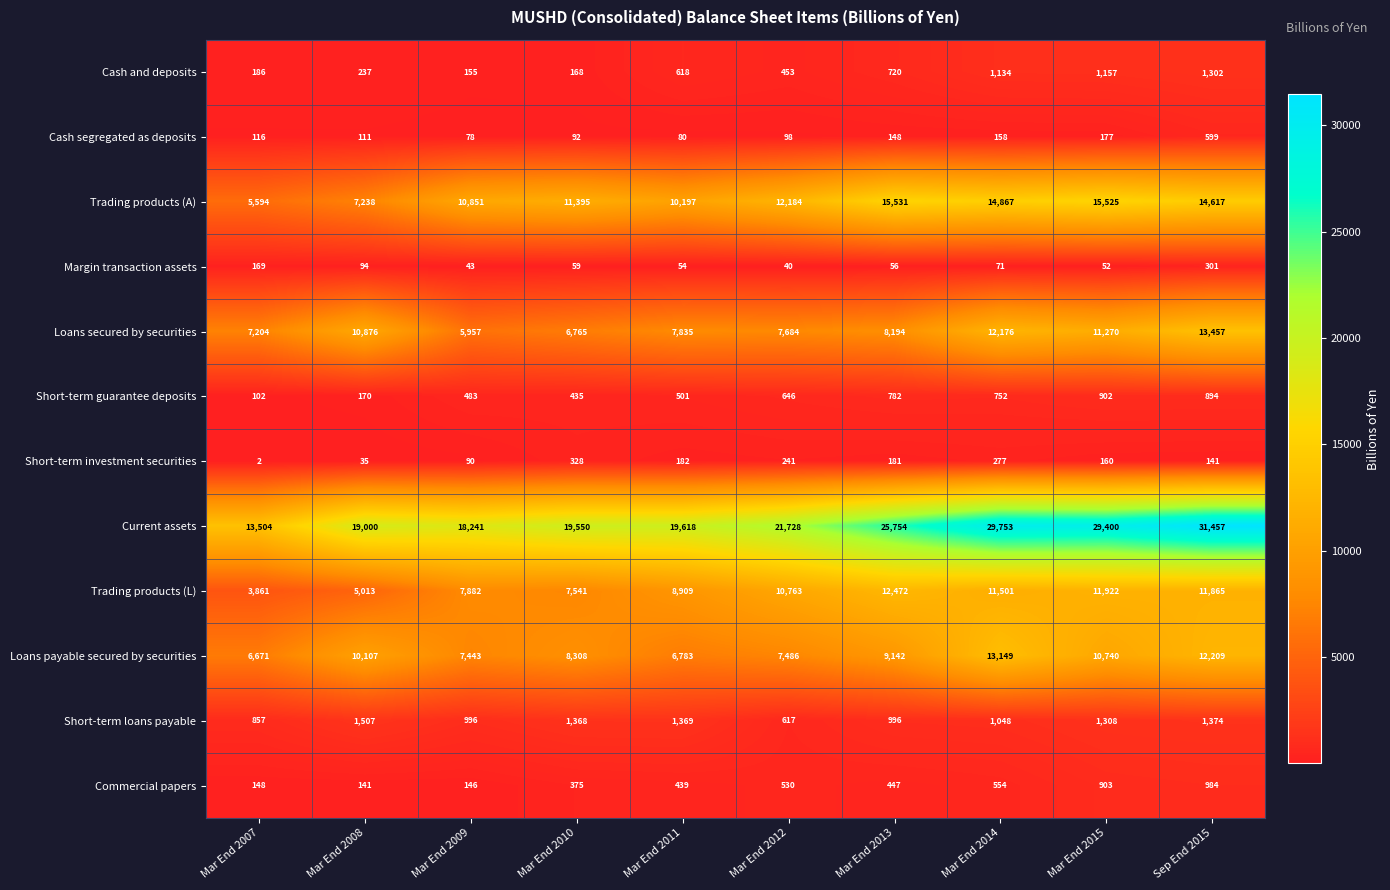

Which series changed the most between Mar End 2013 and Mar End 2015?

Current assets